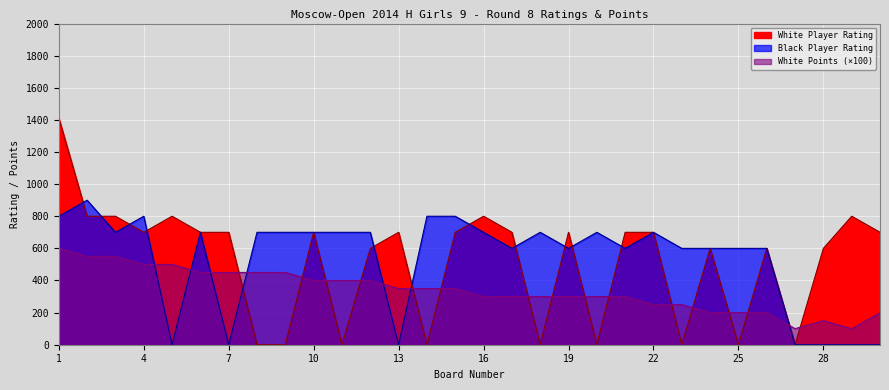

How many intersections are there between White Player Rating and White Points?

16